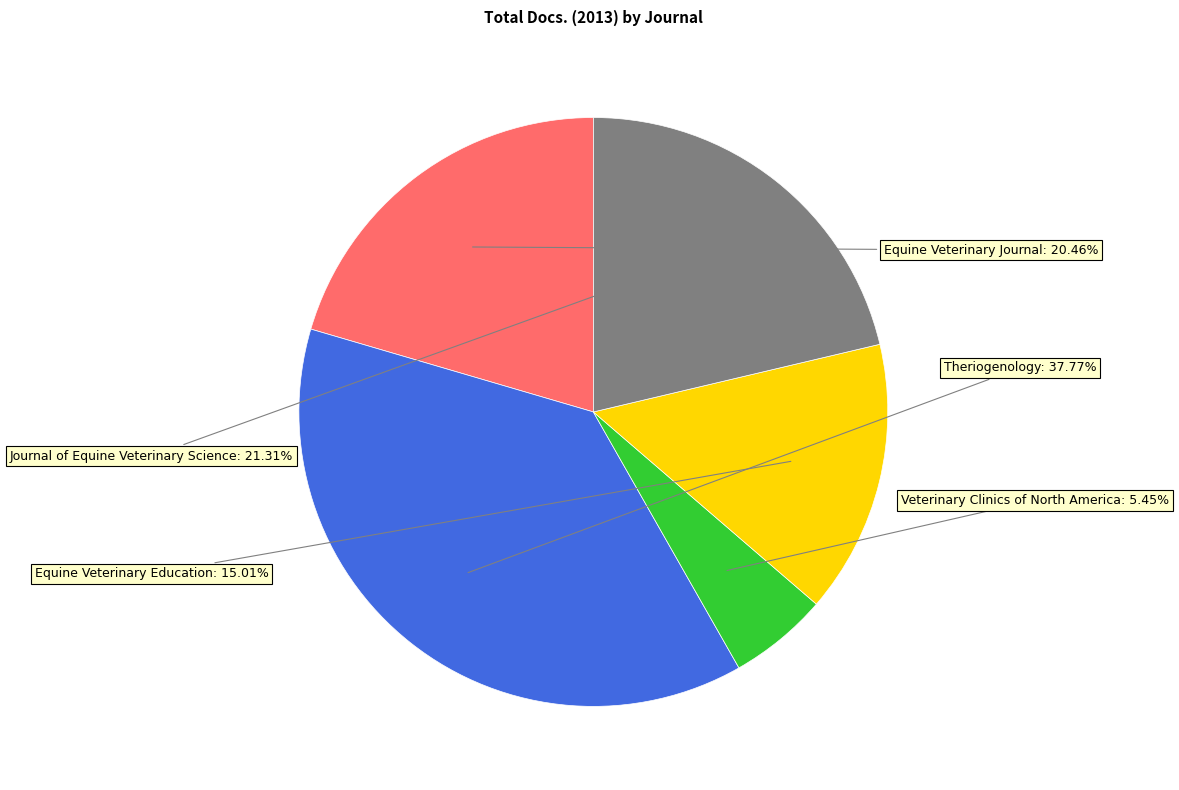

Does any single category account for the majority?

No